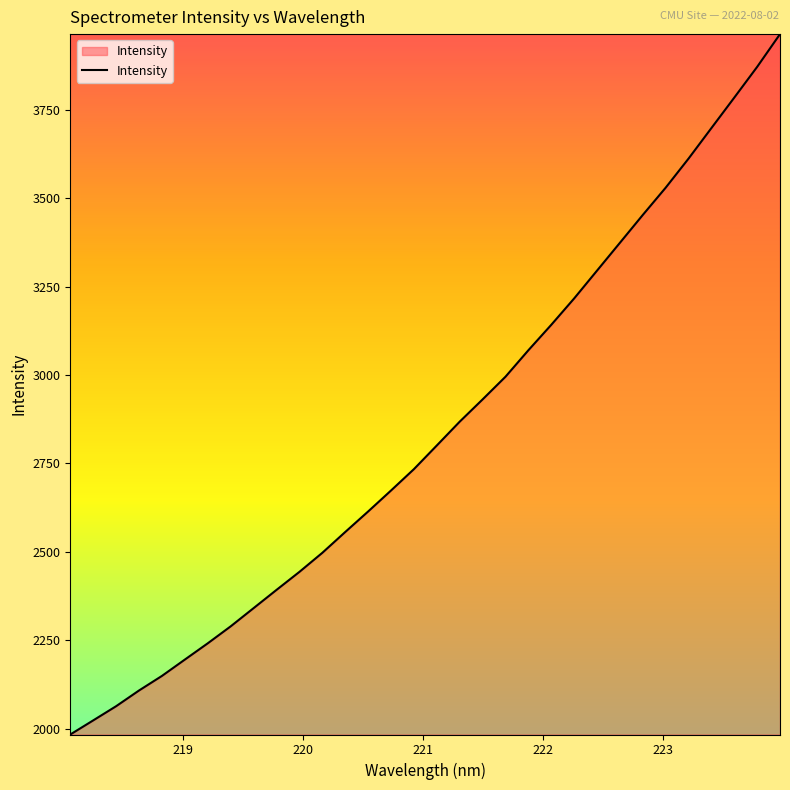

True or false: the data has more than 2 interior local peaks.

False